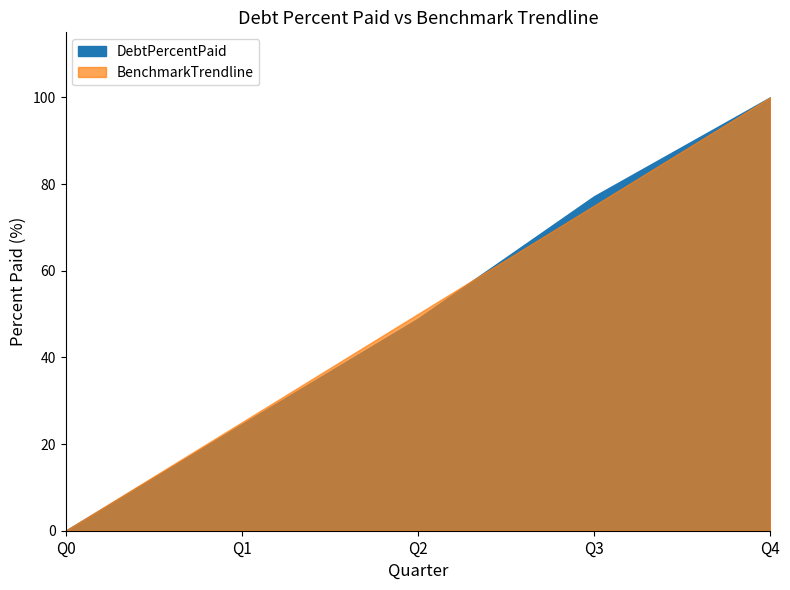

At which label does DebtPercentPaid reach its minimum?

Q0